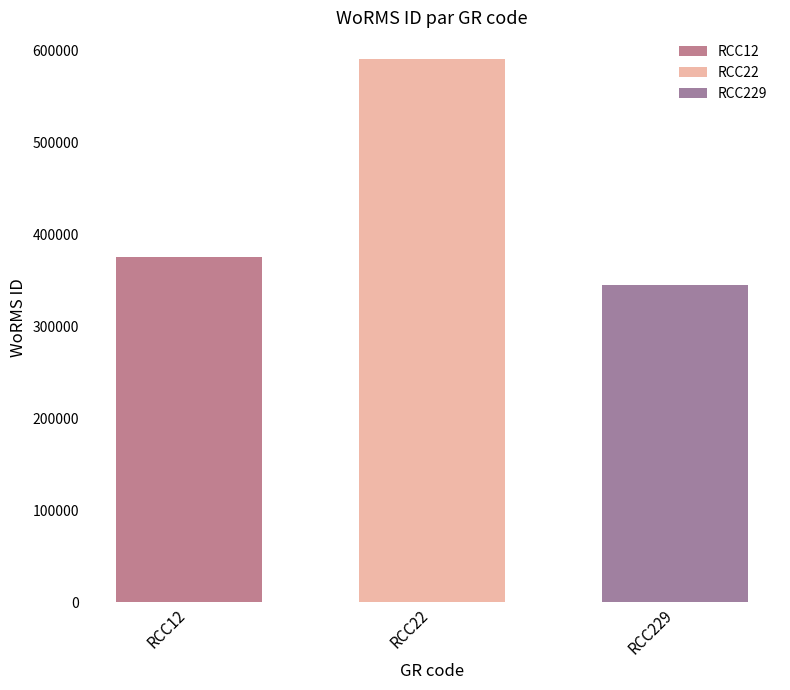

How many bars are there in total?

3